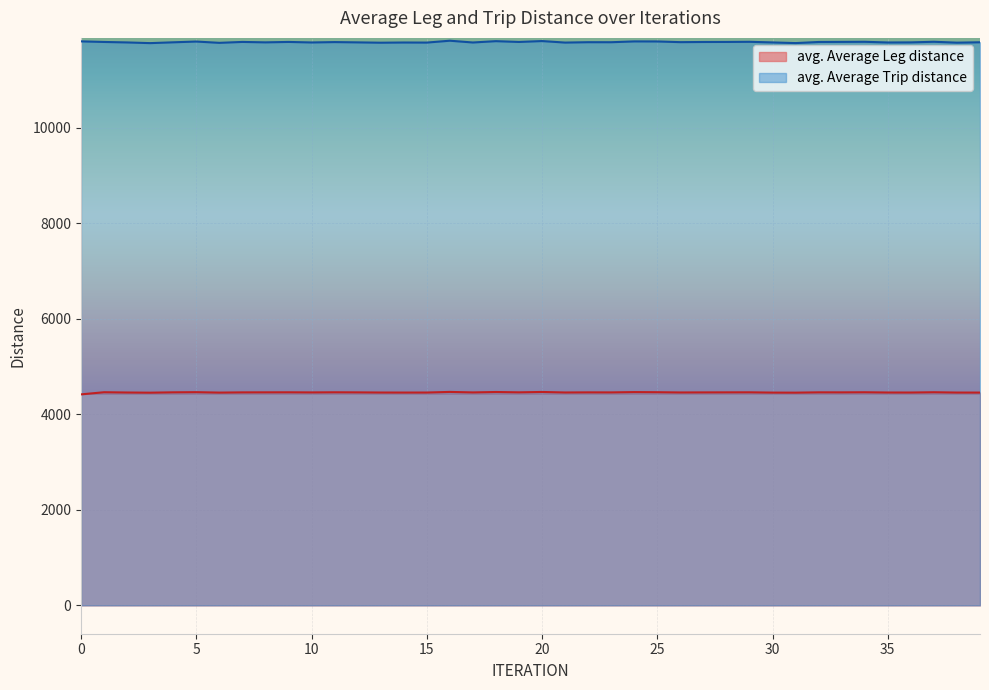

Count the number of categories in the chart.

40